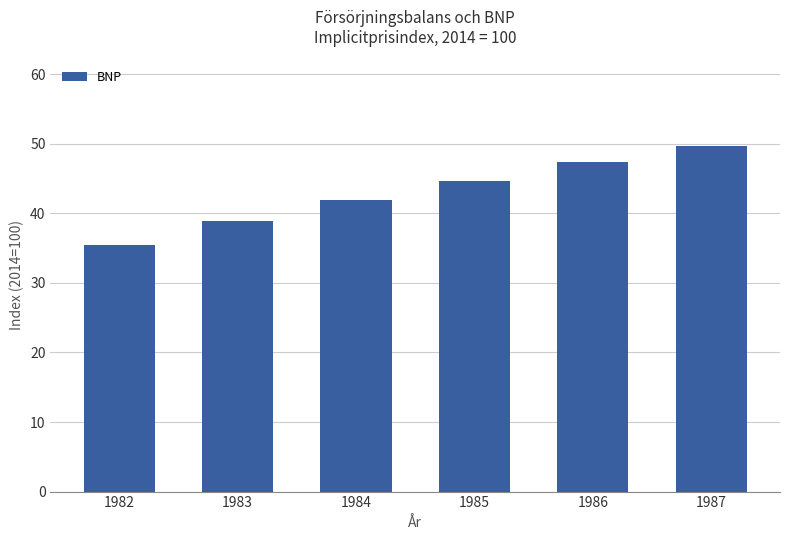

Does the chart contain stacked bars?

No